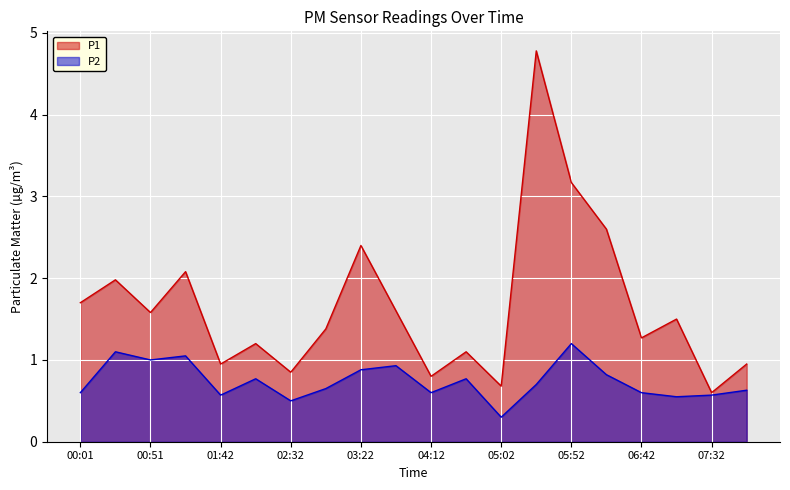

List the series in order of their overall mean, lowest first.

P2, P1